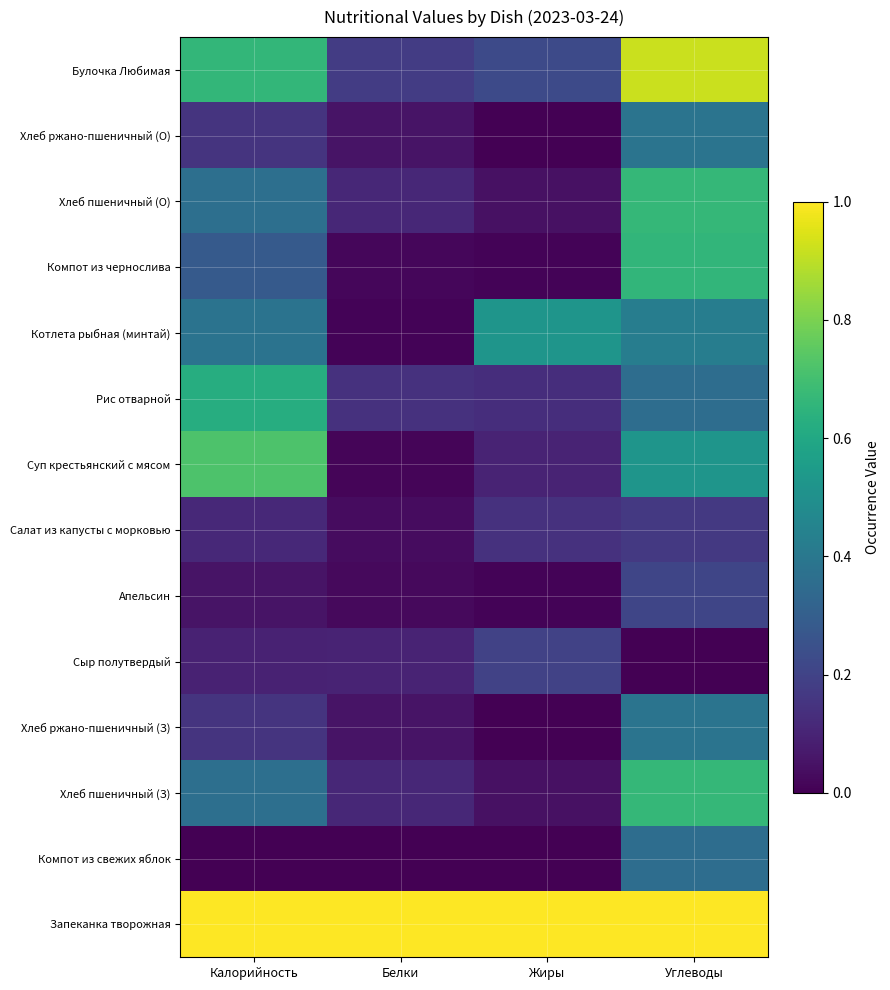

Reading left to right, transcribe all the data shown in this chart.

Запеканка творожная: Калорийность=1.0	Белки=1.0	Жиры=1.0	Углеводы=1.0
Компот из свежих яблок: Калорийность=0.0	Белки=0.0	Жиры=0.0	Углеводы=0.4
Хлеб пшеничный (З): Калорийность=0.4	Белки=0.1	Жиры=0.0	Углеводы=0.7
Хлеб ржано-пшеничный (З): Калорийность=0.1	Белки=0.1	Жиры=0.0	Углеводы=0.4
Сыр полутвердый: Калорийность=0.1	Белки=0.1	Жиры=0.2	Углеводы=0.0
Апельсин: Калорийность=0.1	Белки=0.0	Жиры=0.0	Углеводы=0.2
Салат из капусты с морковью: Калорийность=0.1	Белки=0.0	Жиры=0.1	Углеводы=0.2
Суп крестьянский с мясом: Калорийность=0.7	Белки=0.0	Жиры=0.1	Углеводы=0.5
Рис отварной: Калорийность=0.6	Белки=0.1	Жиры=0.1	Углеводы=0.4
Котлета рыбная (минтай): Калорийность=0.4	Белки=0.0	Жиры=0.5	Углеводы=0.4
Компот из чернослива: Калорийность=0.3	Белки=0.0	Жиры=0.0	Углеводы=0.7
Хлеб пшеничный (О): Калорийность=0.4	Белки=0.1	Жиры=0.0	Углеводы=0.7
Хлеб ржано-пшеничный (О): Калорийность=0.1	Белки=0.1	Жиры=0.0	Углеводы=0.4
Булочка Любимая: Калорийность=0.7	Белки=0.2	Жиры=0.2	Углеводы=0.9